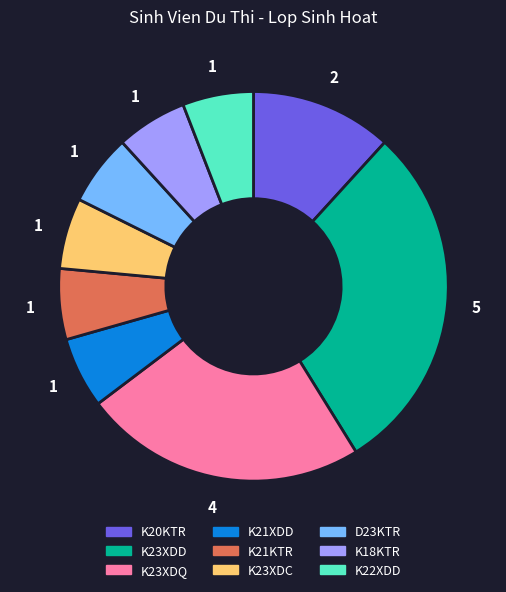

Combined, do K22XDD and K23XDC account for over 50%?

No